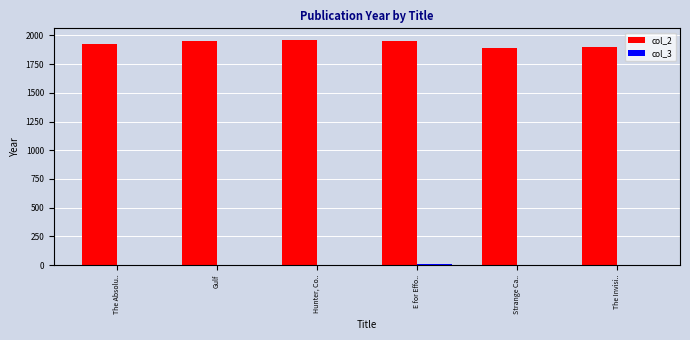

True or false: col_2 has a value of 1949 at Gulf.

True